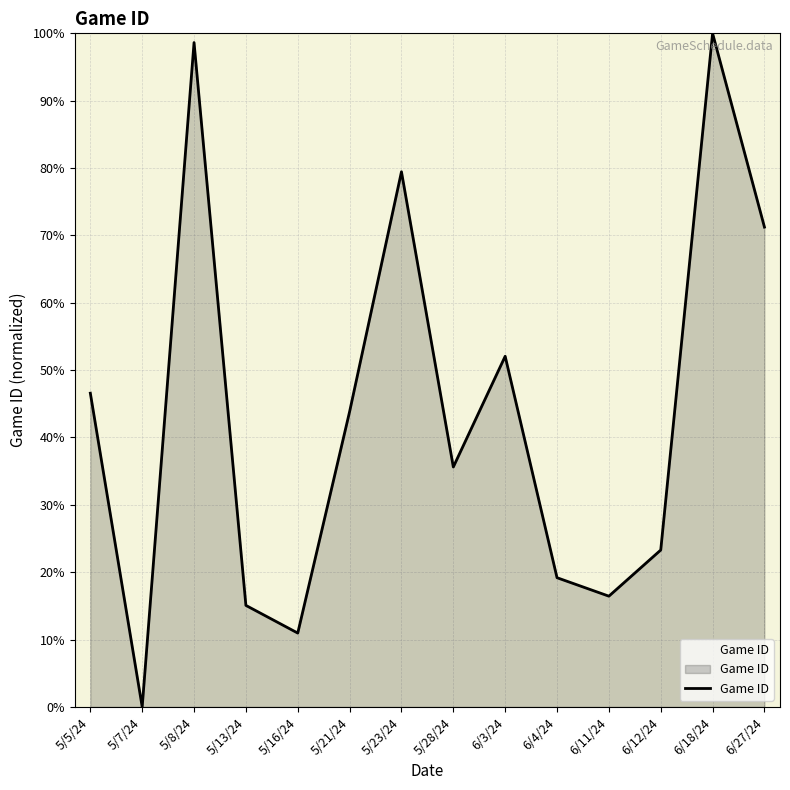

Rank the categories by value from lowest to highest.

5/7/24, 5/16/24, 5/13/24, 6/11/24, 6/4/24, 6/12/24, 5/28/24, 5/21/24, 5/5/24, 6/3/24, 6/27/24, 5/23/24, 5/8/24, 6/18/24